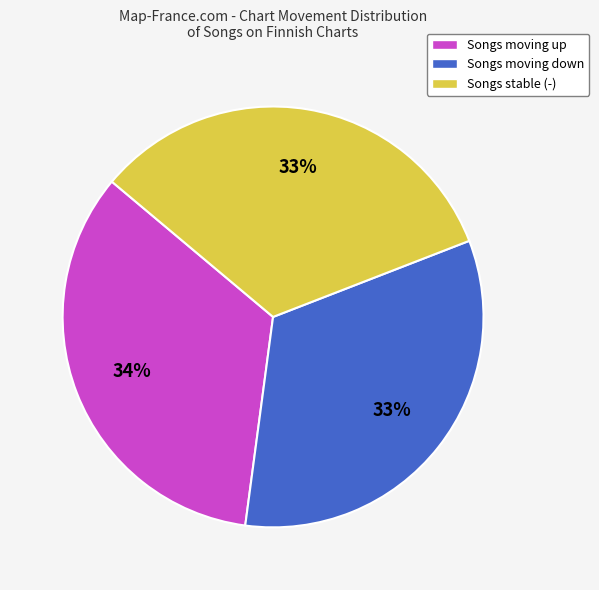

How many slices are in this pie chart?

3